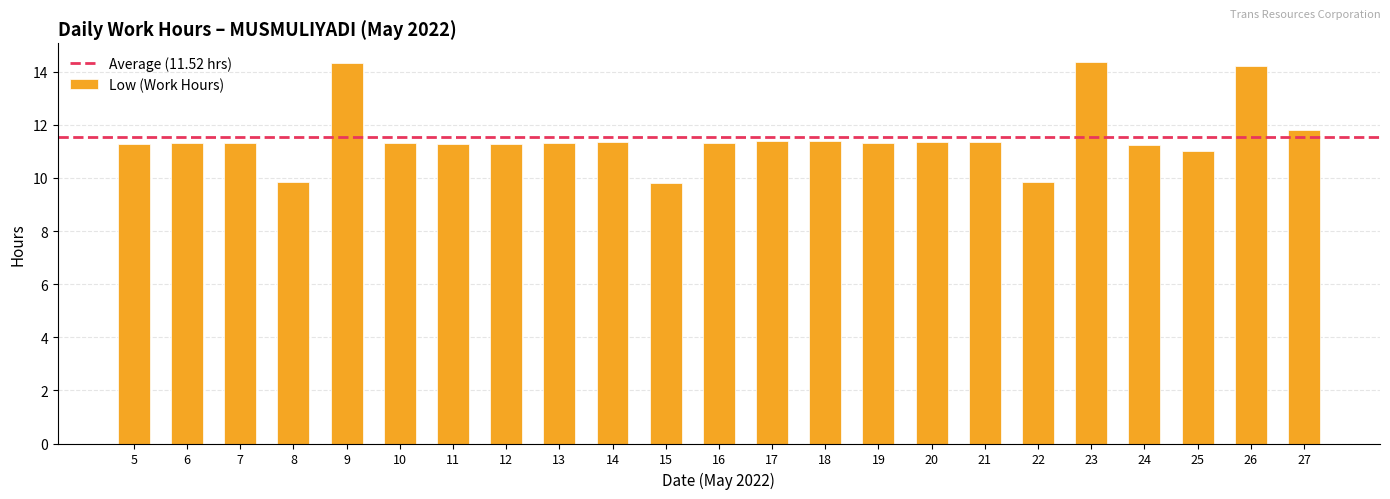

The value at 6 is 11.3. True or false?

True